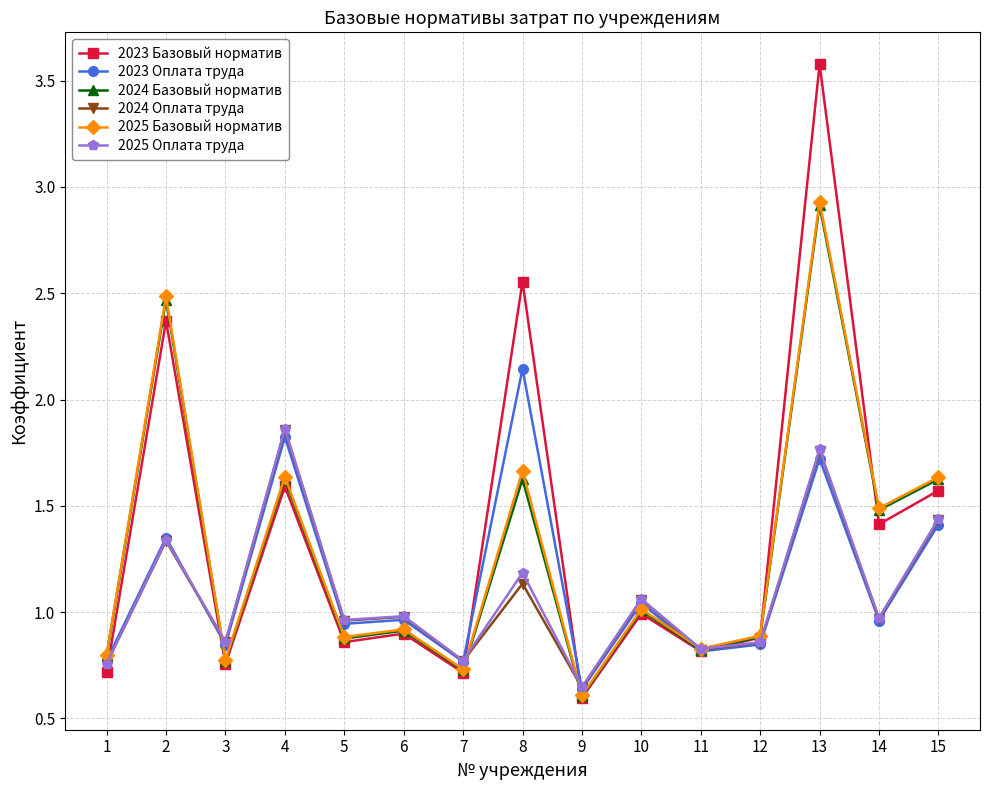

True or false: 2025 Базовый норматив has more than 0 points higher than both neighbors.

True